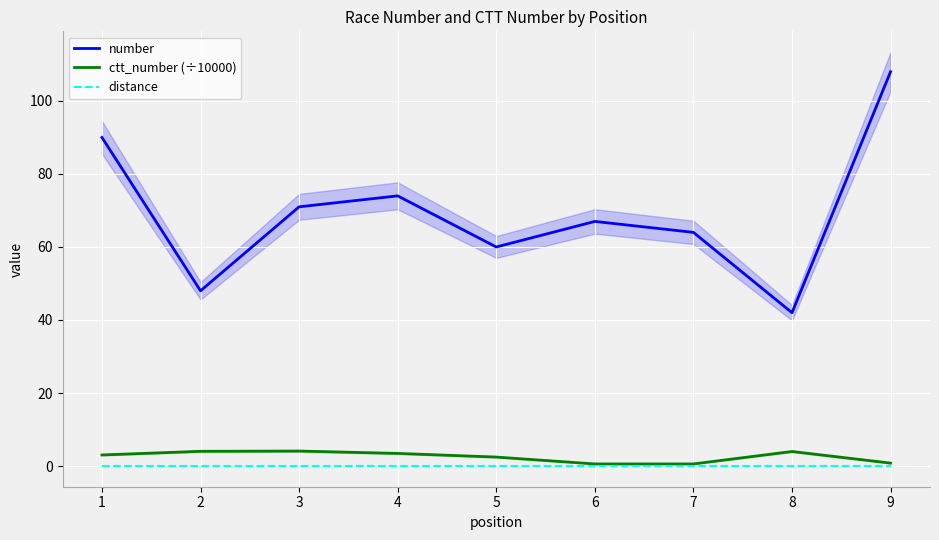

Which series has the largest total across all categories?

number